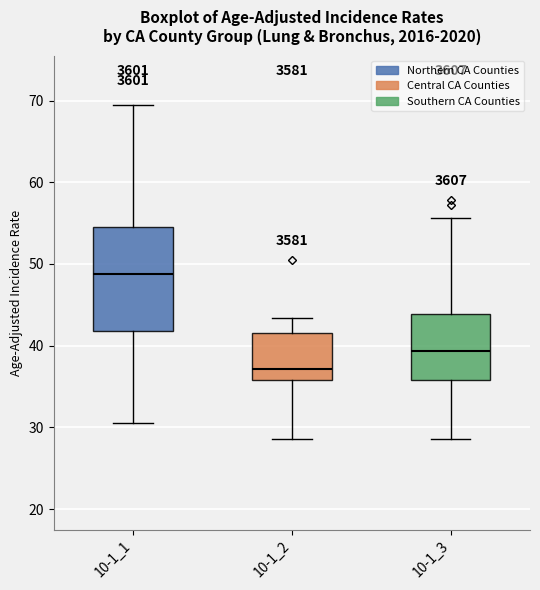

Which box is the tallest, from its lower edge to its upper edge?

10-1_1